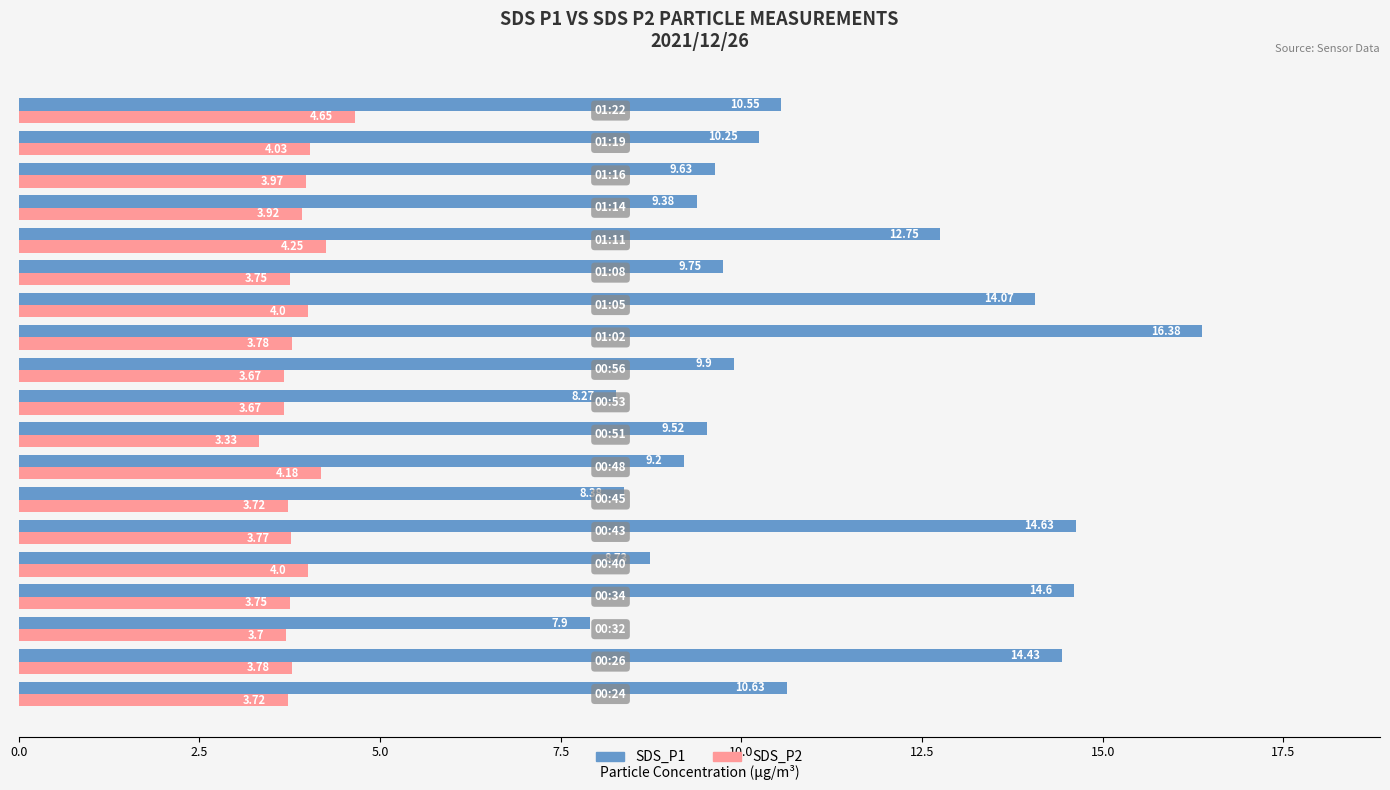

How many categories are shown in the chart?

19